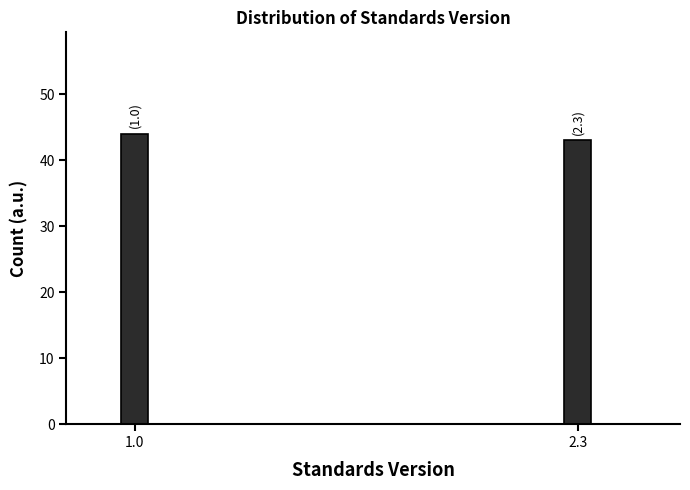

Reading left to right, list all the values displayed in this chart.

1.0=44	2.3=43